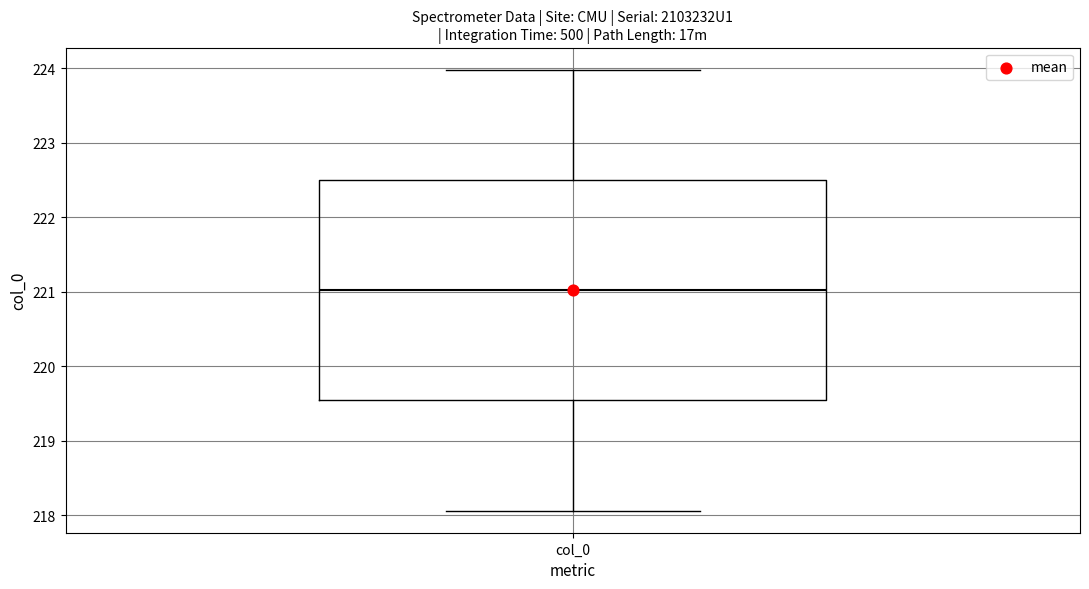

Read this box plot against the y-axis: the position of the median line, the range covered by the box, and the ends of both whiskers. The values are not printed on the chart, so give them approximately, as read against the axis.

median 221.0, box 219.5 to 222.5, whiskers 218.1 to 224.0